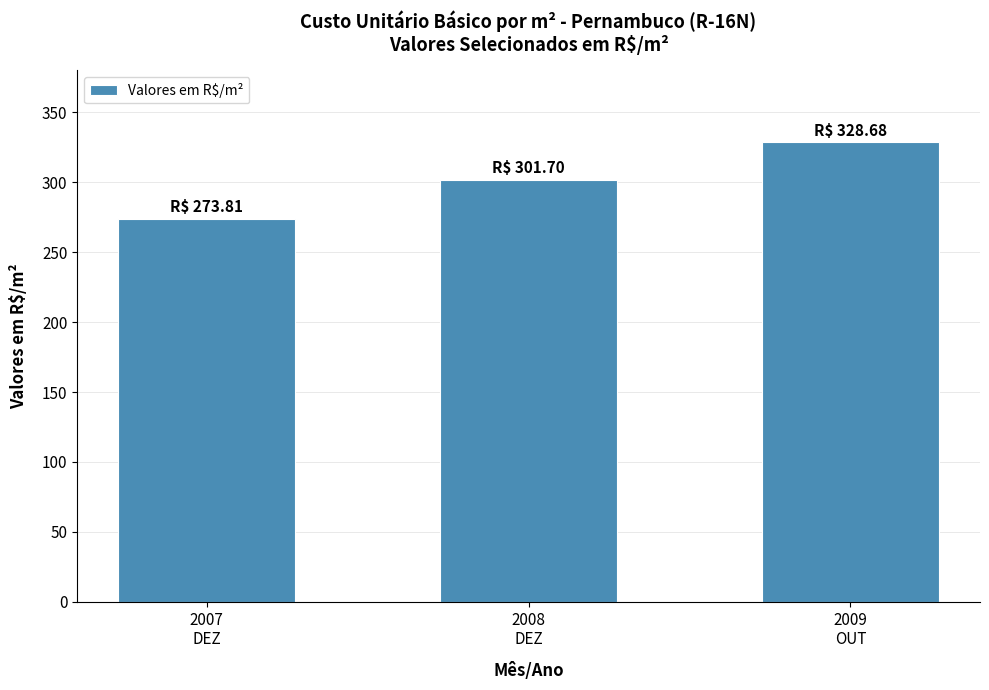

How many bars are there in total?

3